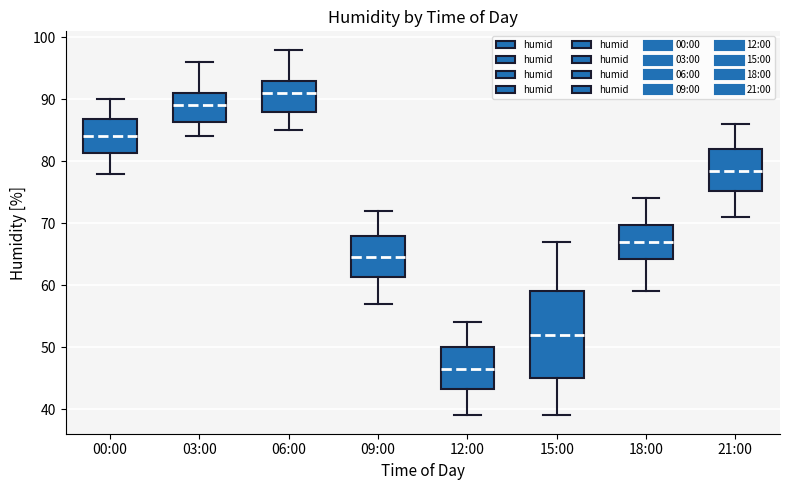

Reading left to right, read every box against the y-axis: the position of its median line, the range the box covers, and the ends of its whiskers. The values are not printed on the chart, so give them approximately, as read against the axis.

00:00: median 84, box 81 to 87, whiskers 78 to 90
03:00: median 89, box 86 to 91, whiskers 84 to 96
06:00: median 91, box 88 to 93, whiskers 85 to 98
09:00: median 65, box 61 to 68, whiskers 57 to 72
12:00: median 47, box 43 to 50, whiskers 39 to 54
15:00: median 52, box 45 to 59, whiskers 39 to 67
18:00: median 67, box 64 to 70, whiskers 59 to 74
21:00: median 79, box 75 to 82, whiskers 71 to 86